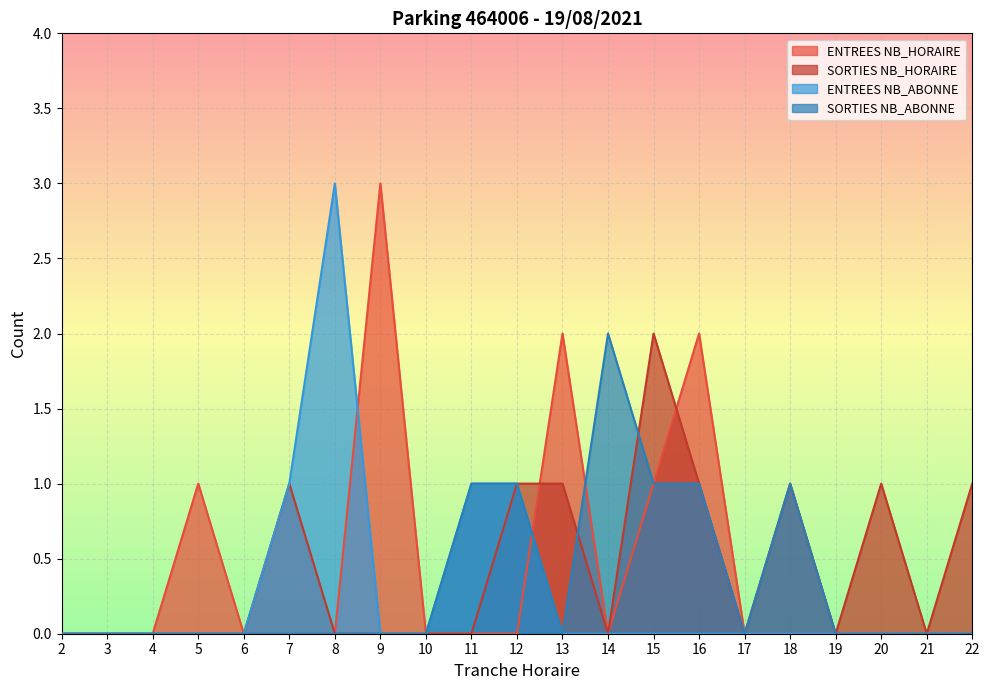

True or false: ENTREES NB_ABONNE and SORTIES NB_ABONNE intersect in this chart.

False